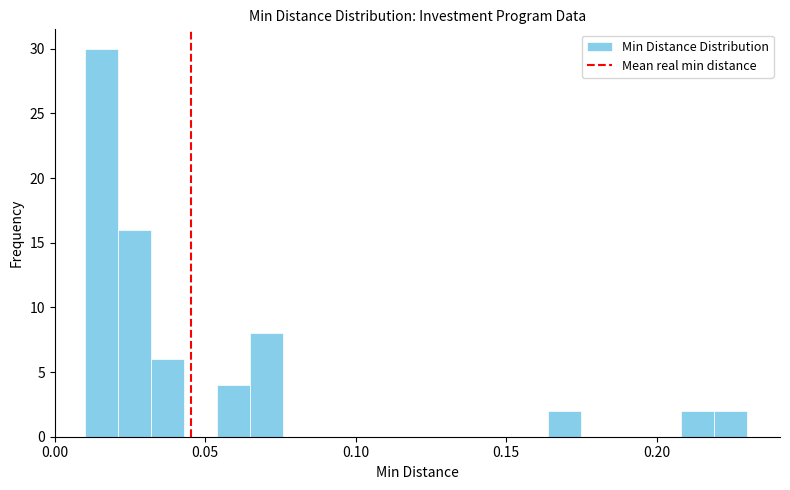

Read against the x-axis, roughly where is the centre of the tallest bar?

0.015